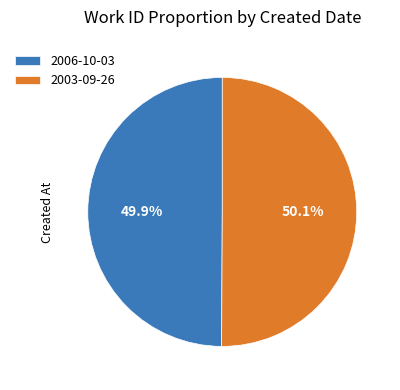

Combined, what portion of the pie is 2006-10-03 and 2003-09-26?

100.0%